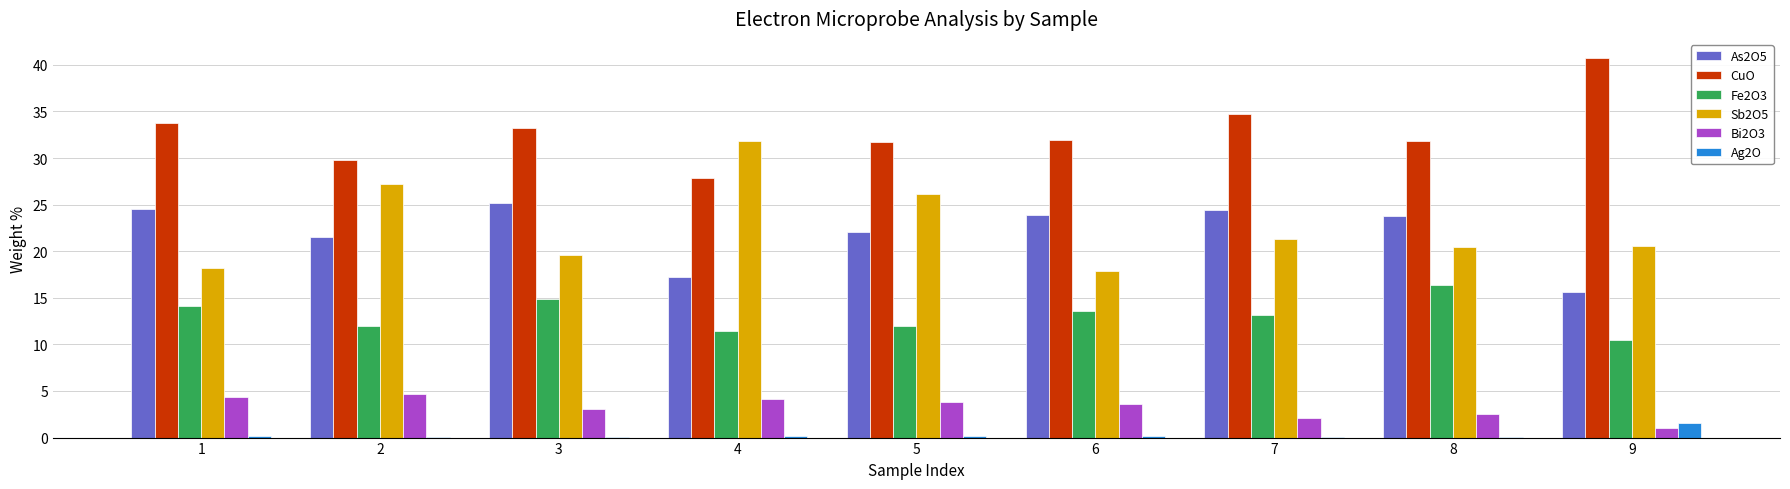

Which series has the widest spread of values?

Sb2O5